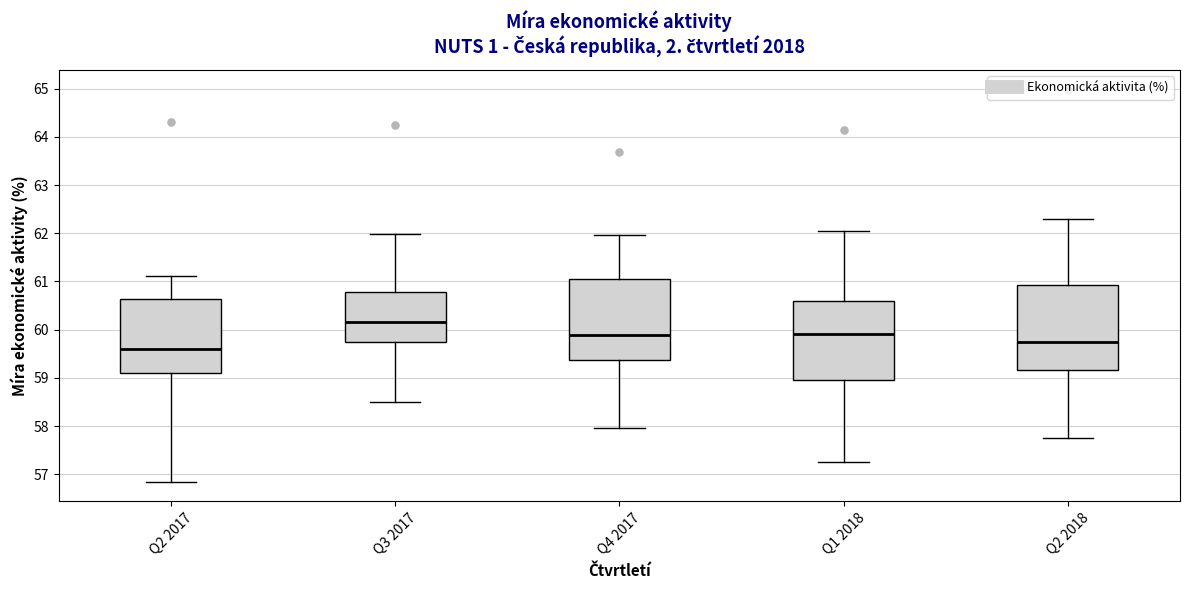

Which box has the highest median line?

Q3 2017